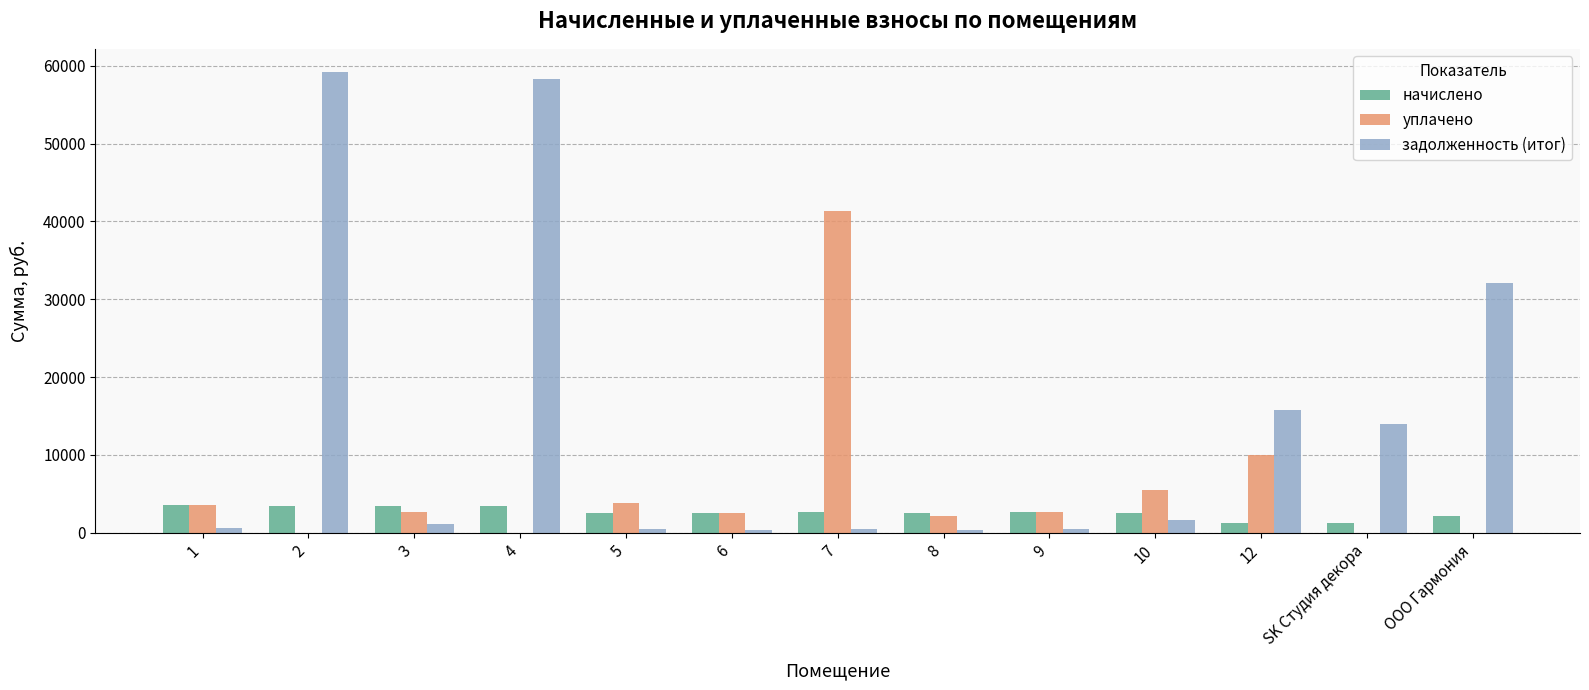

What is the sum of the задолженность (итог) values at 2 and 4?

117435.9